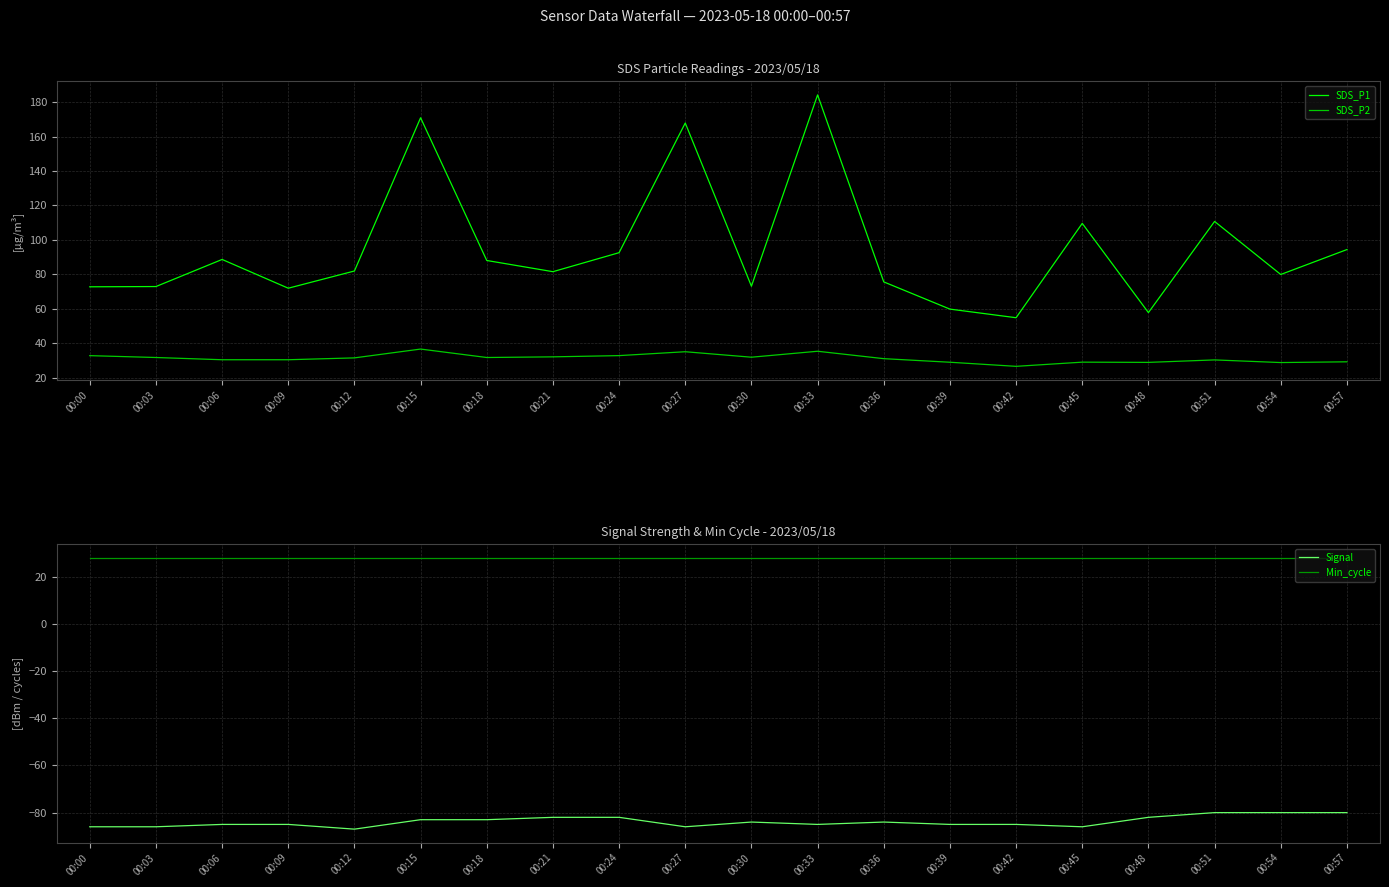

What is the approximate value of Signal at 00:03?

-86